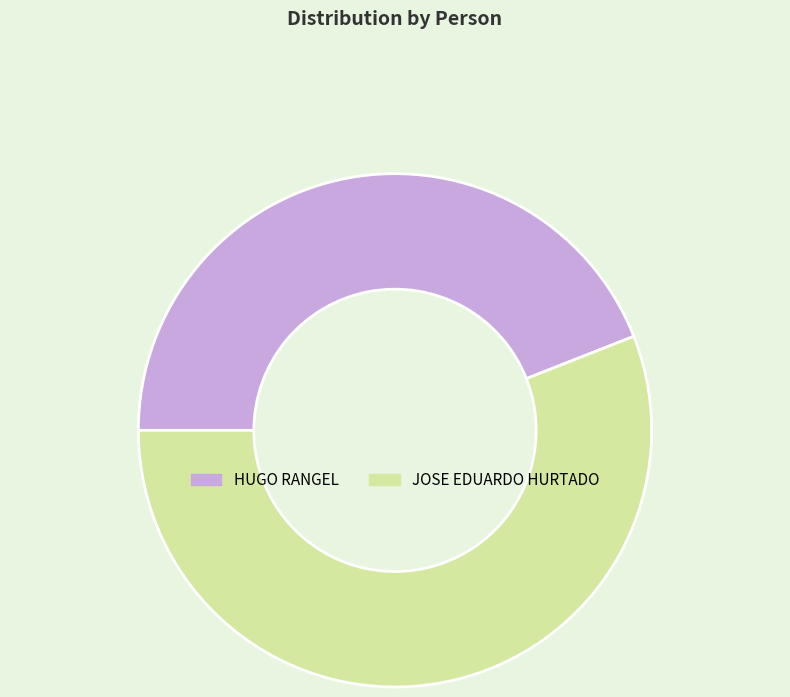

Rank the categories by value from highest to lowest.

JOSE EDUARDO HURTADO, HUGO RANGEL